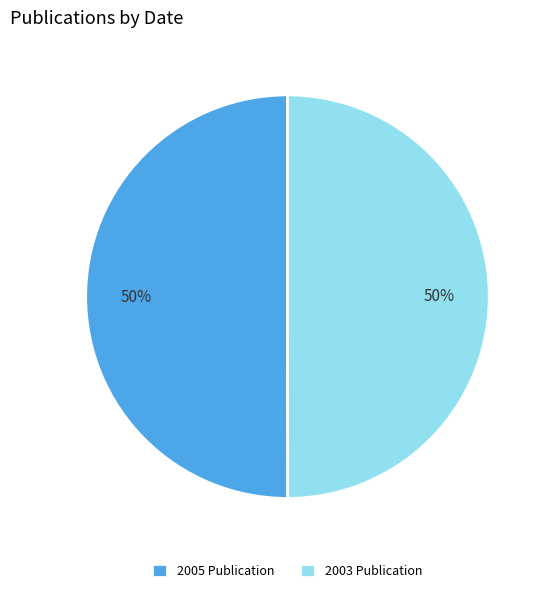

Combined, do 2003 Publication and 2005 Publication account for over 50%?

Yes